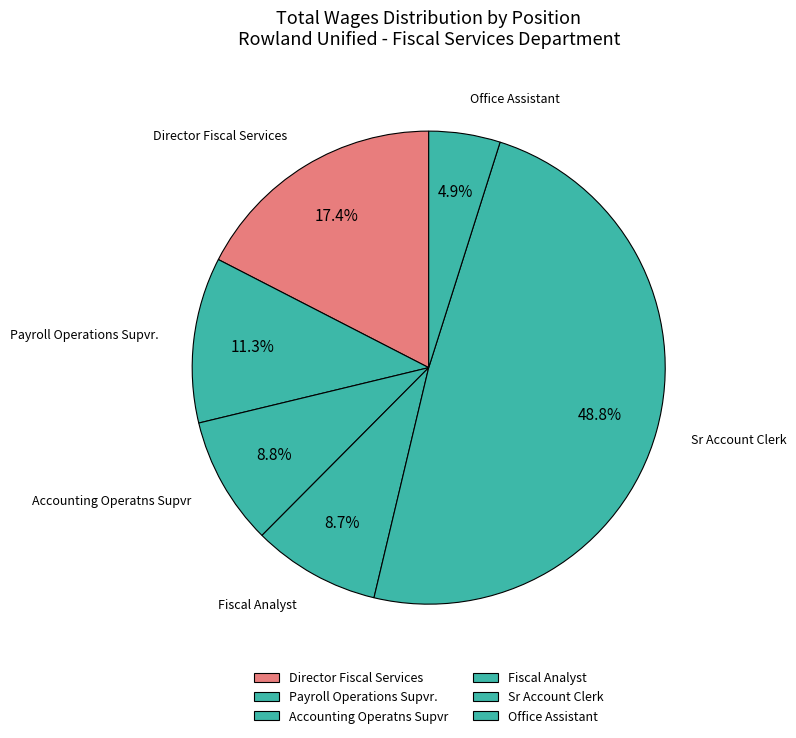

Which has a higher value, Director Fiscal Services or Sr Account Clerk?

Sr Account Clerk